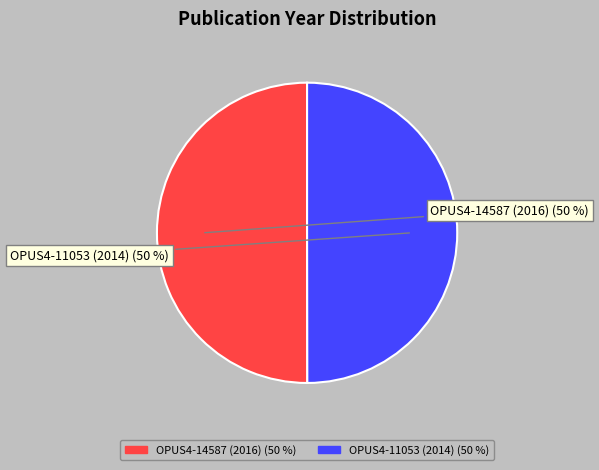

What is the ratio of the value at OPUS4-11053 (2014) to the value at OPUS4-14587 (2016)?

1.0